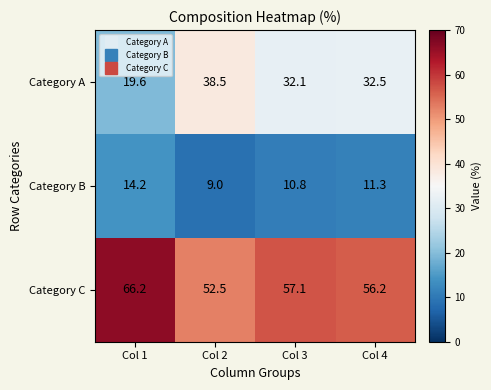

True or false: Category A has a value of 32.5 at Col 4.

True